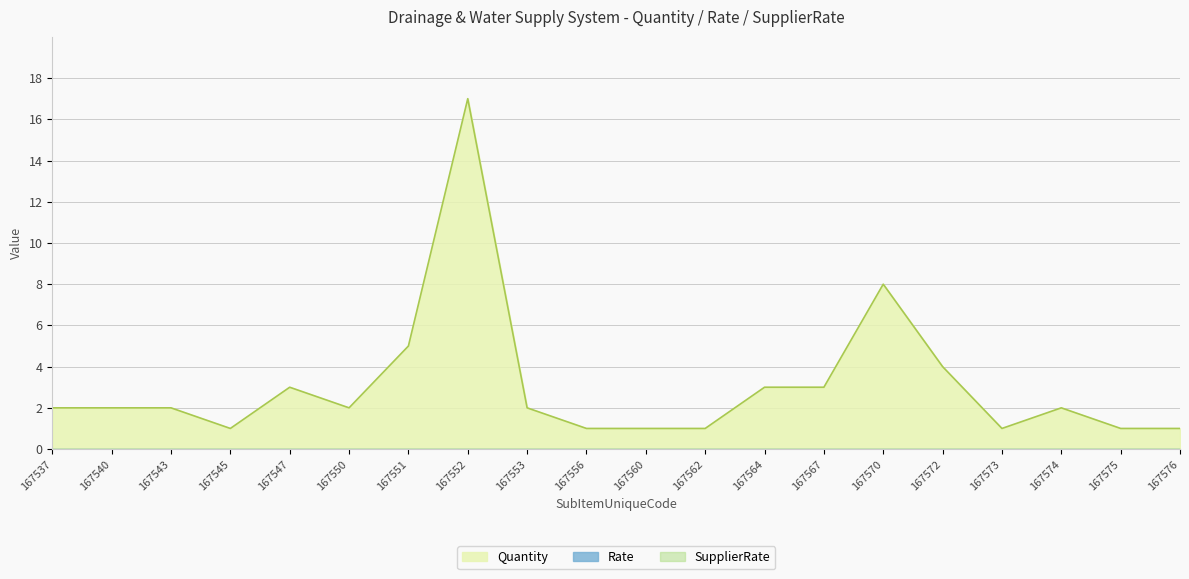

Which series changed the most between 167550 and 167551?

Quantity